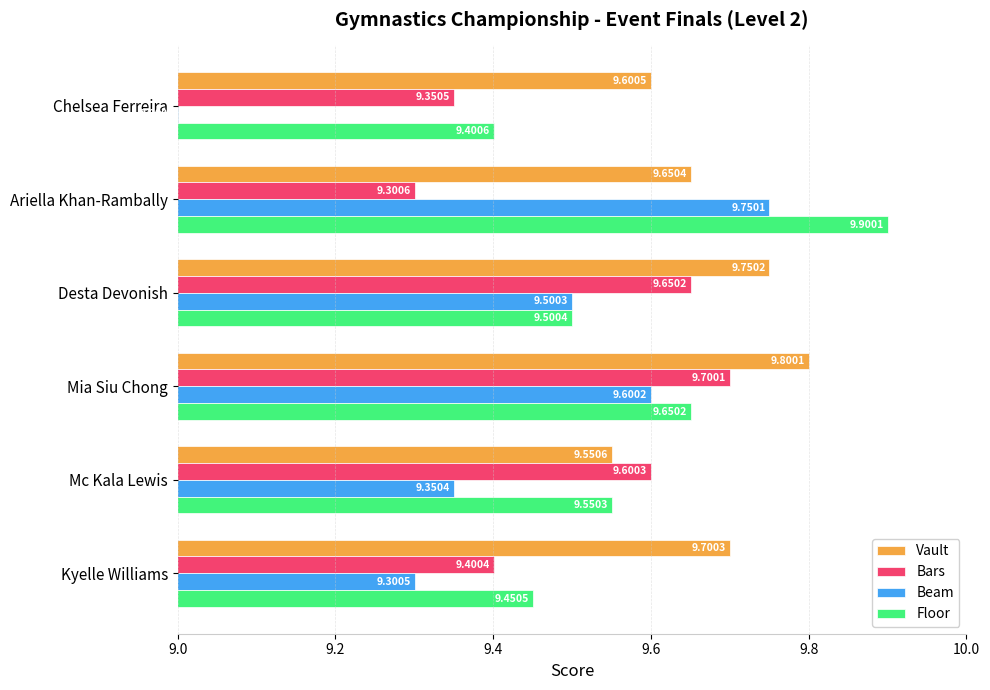

At which category is the sum across all series the highest?

Mia Siu Chong